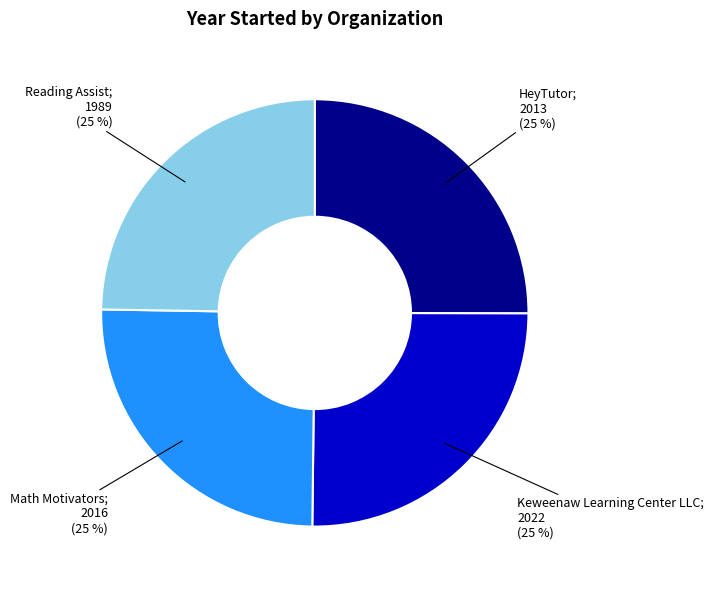

Is there any slice that represents more than half of the pie?

No